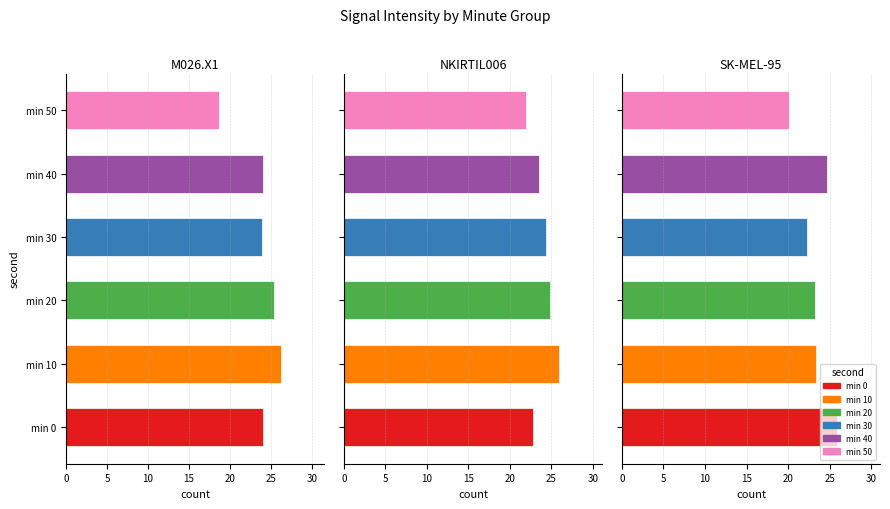

Between 40 and 24, which is larger?

24